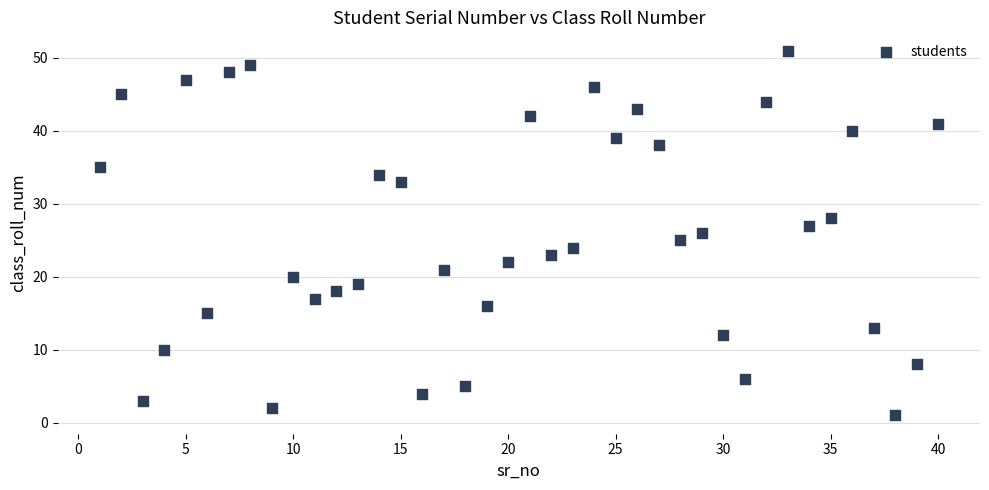

What is the range of Y values (max minus min)?

50